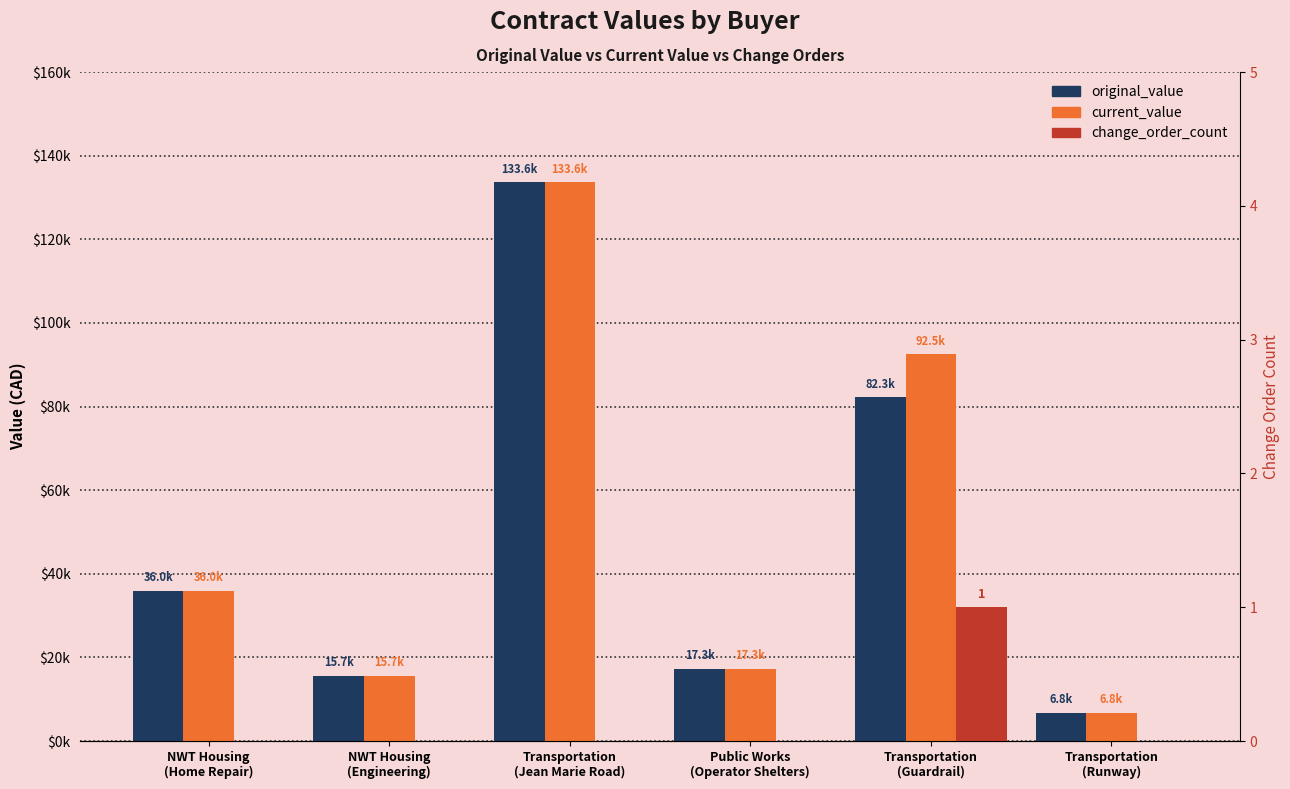

Reading right to left, list all the values displayed in this chart.

original_value: 6807.5	82274.1	17325.0	133600.0	15685.0	36000.0
current_value: 6807.5	92514.1	17325.0	133600.0	15685.0	36000.0
change_order_count: 0.0	1.0	0.0	0.0	0.0	0.0